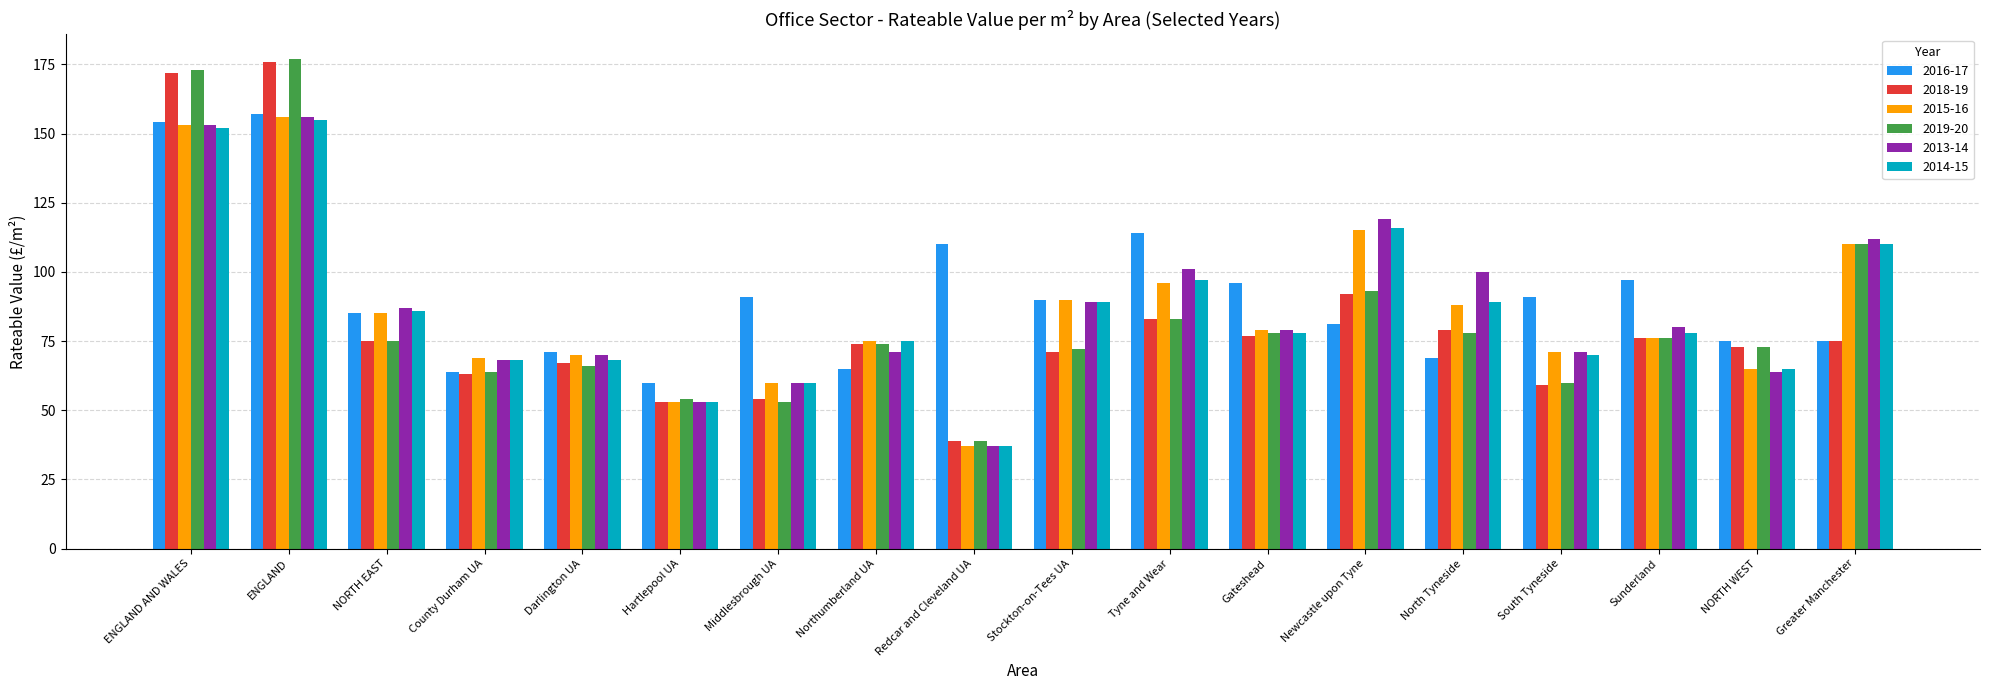

Between Stockton-on-Tees UA and Greater Manchester, which series saw the biggest shift?

2019-20